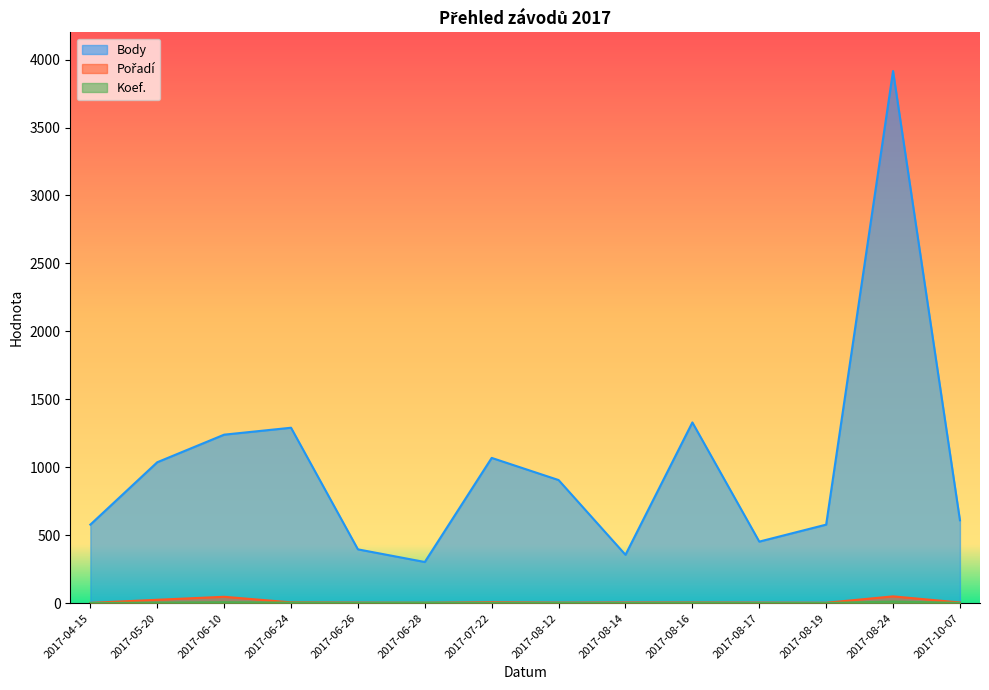

What is the average value of the Koef. series?

3